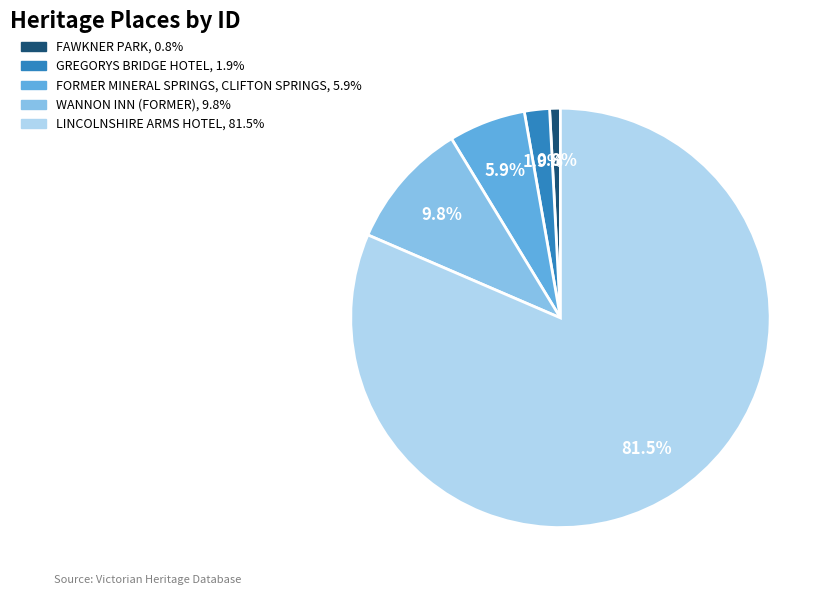

Which slice represents more than half of the pie?

LINCOLNSHIRE ARMS HOTEL